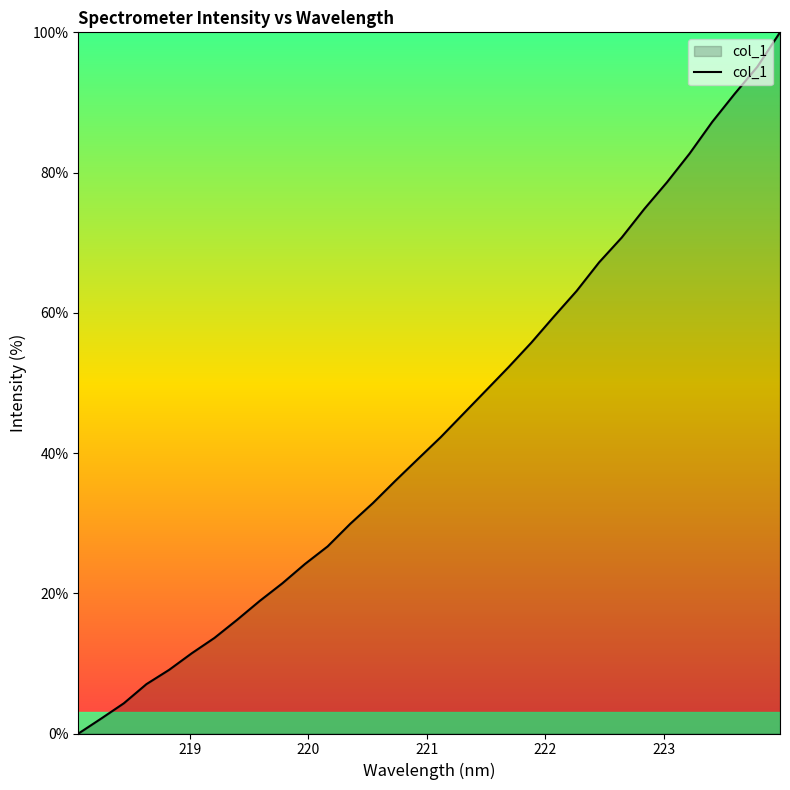

What is the maximum value shown in the chart?

100.0